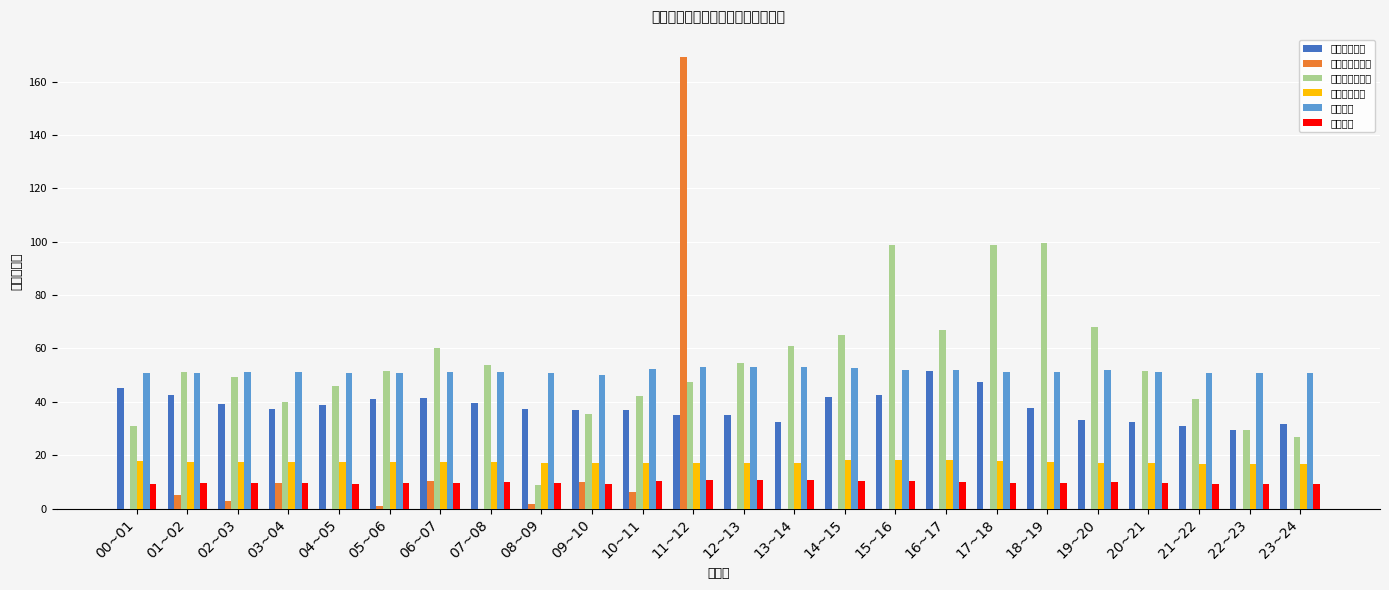

How many bars are there in total?

144